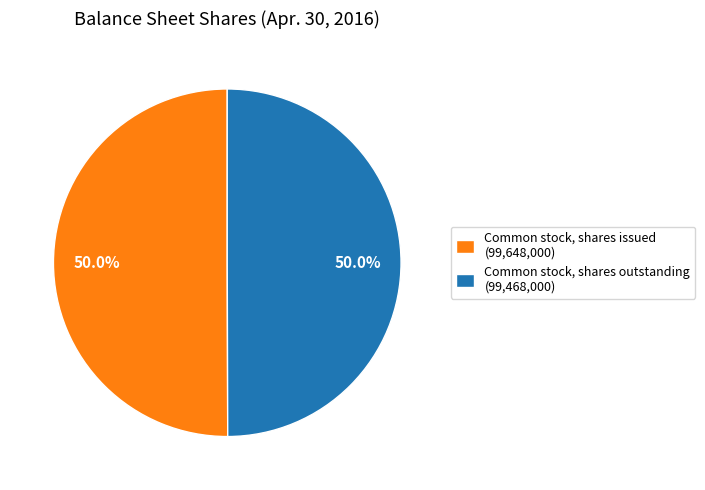

Combined, do Common stock, shares outstanding (99,468,000) and Common stock, shares issued (99,648,000) account for over 50%?

Yes